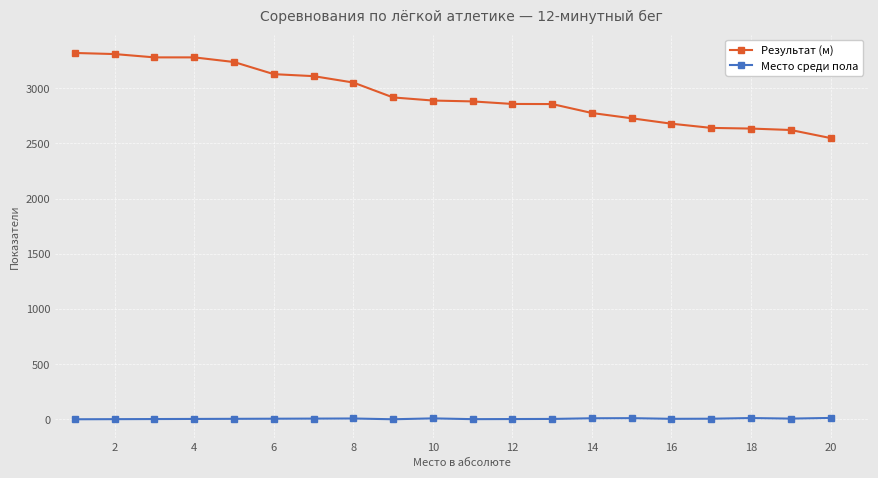

At how many categories does at least one series exceed 2814?

13